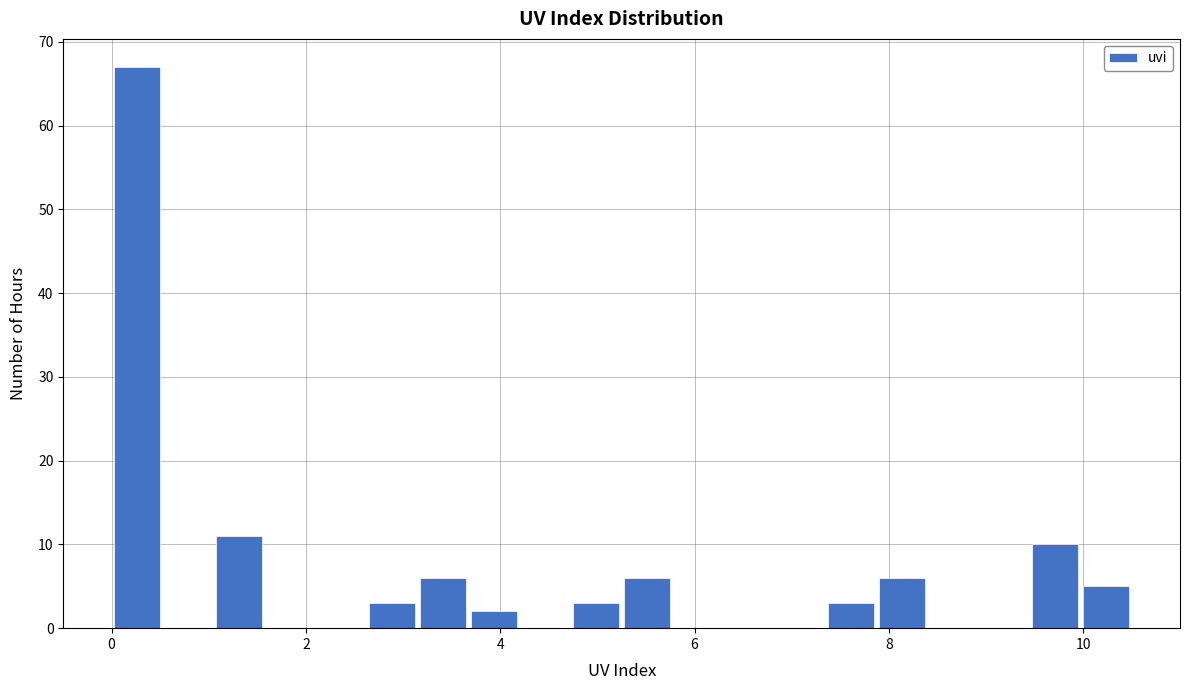

Around what value on the x-axis is the tallest bar? Give the approximate position of its centre, as read against the axis.

0.2